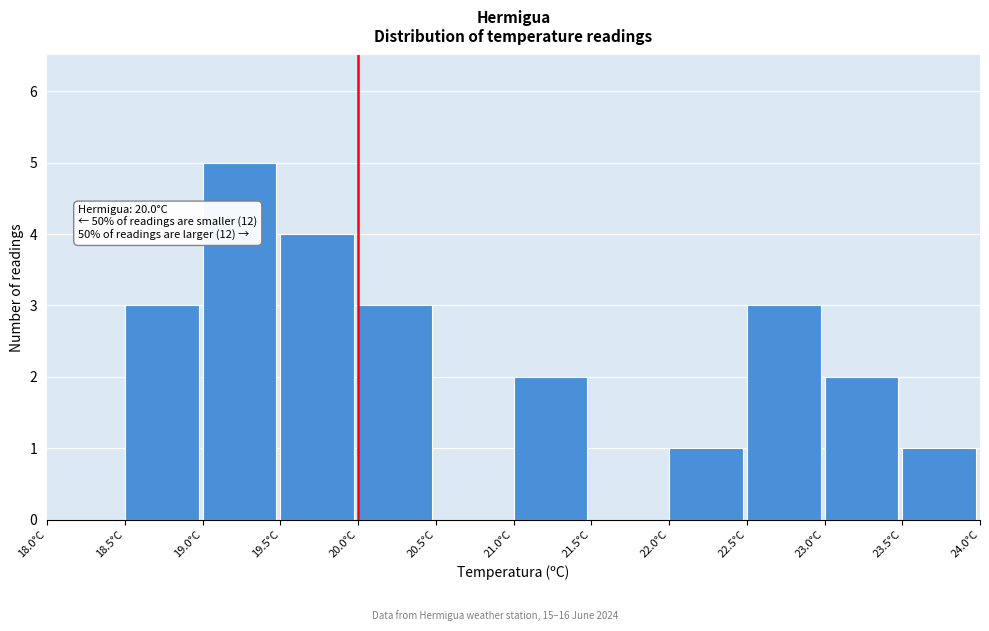

Which range on the x-axis has the tallest bar?

19.0 to 19.5